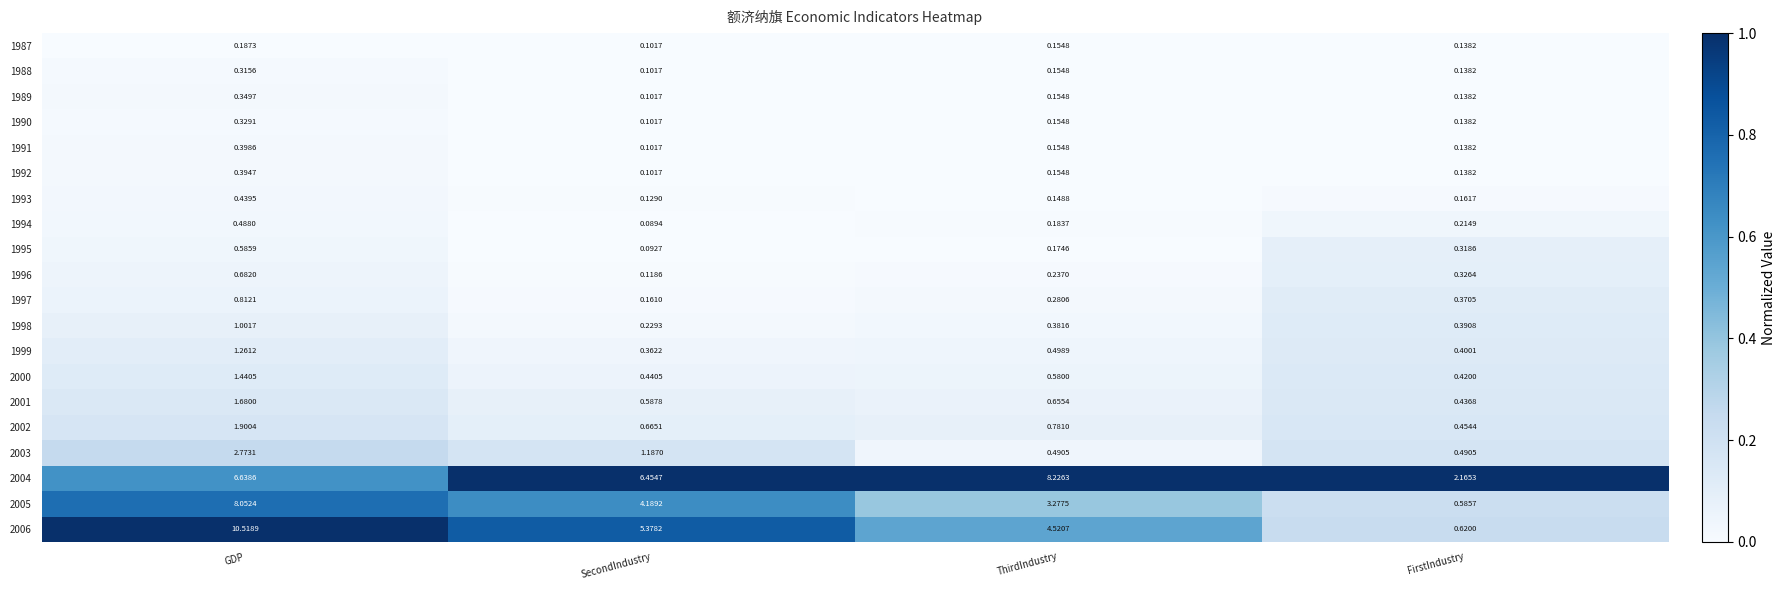

At which category is the sum across all series the highest?

GDP